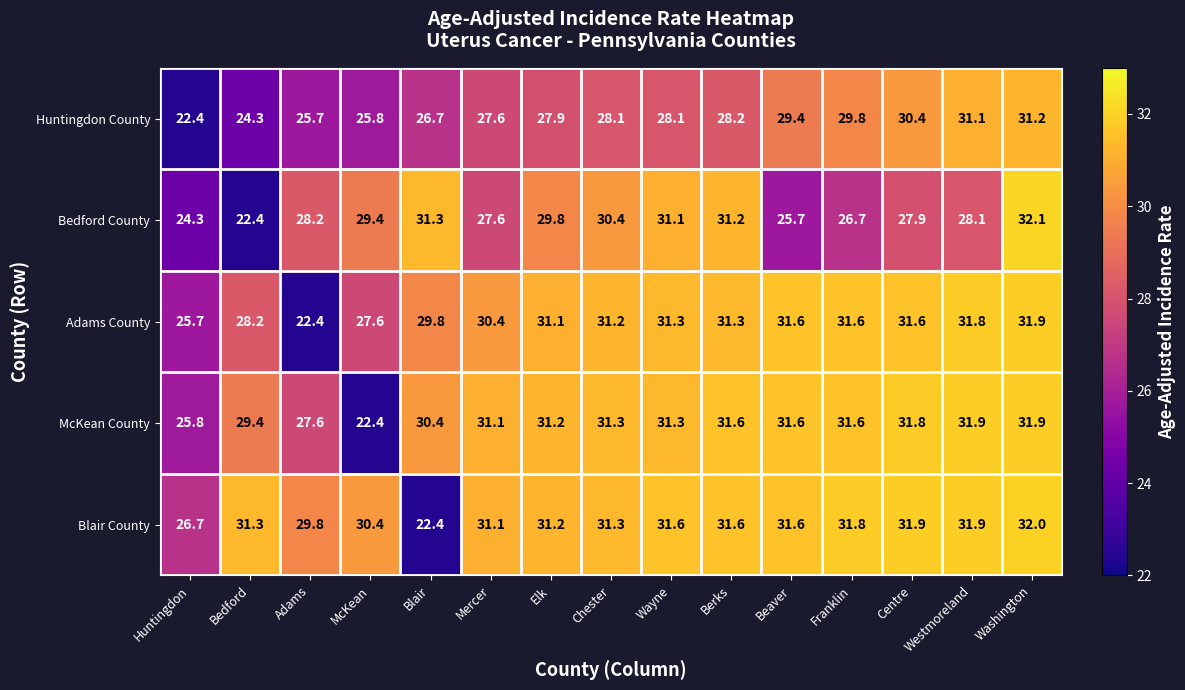

What is the greatest value displayed?

32.1